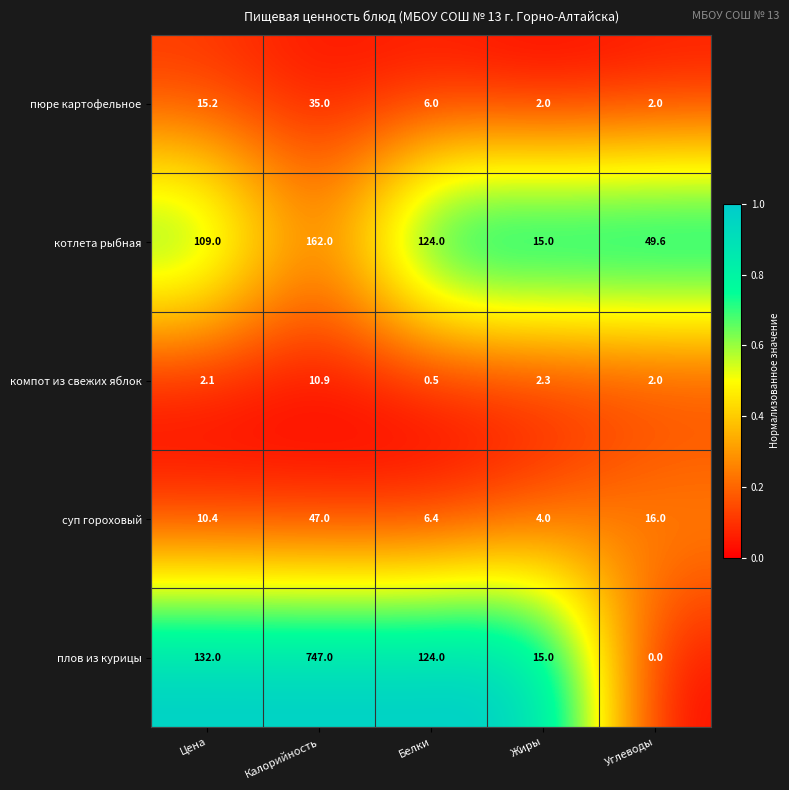

Which series has the largest range (max minus min)?

плов из курицы